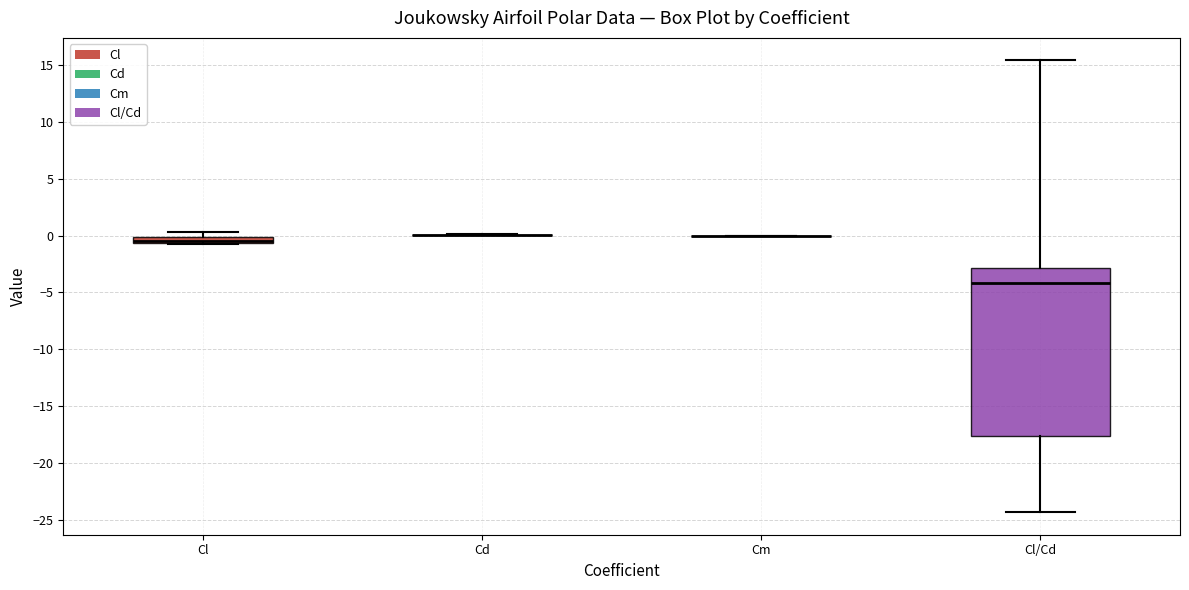

Which box is the tallest, from its lower edge to its upper edge?

Cl/Cd